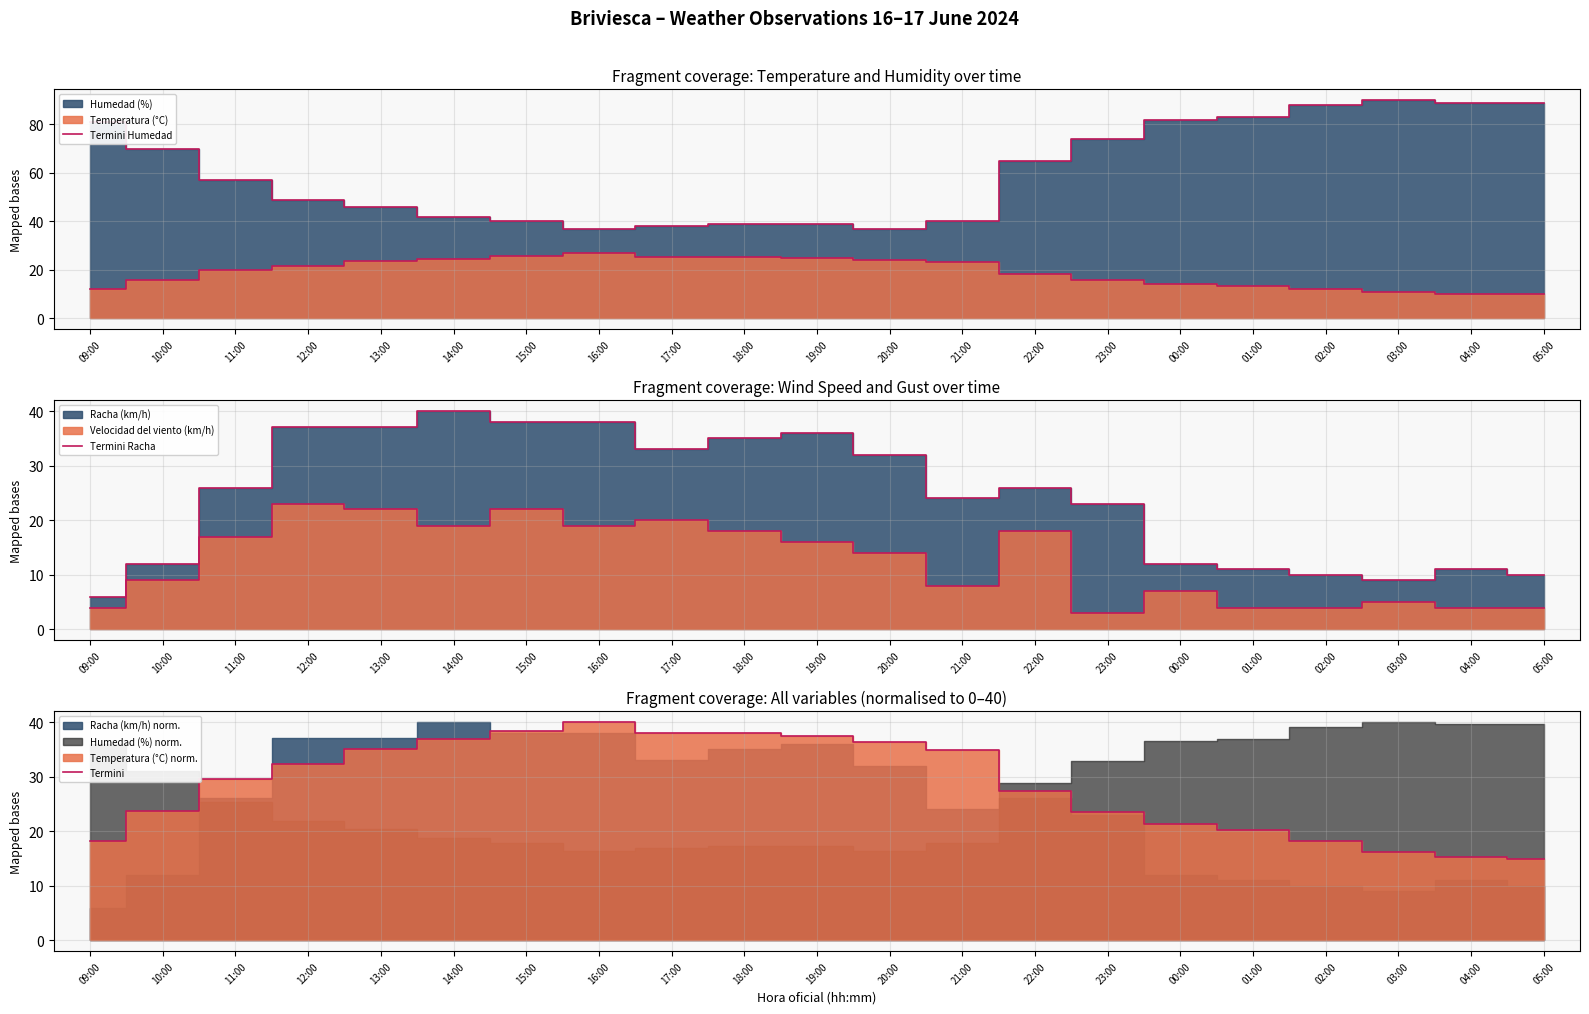

What is the label of the 5th point from the right?

01:00